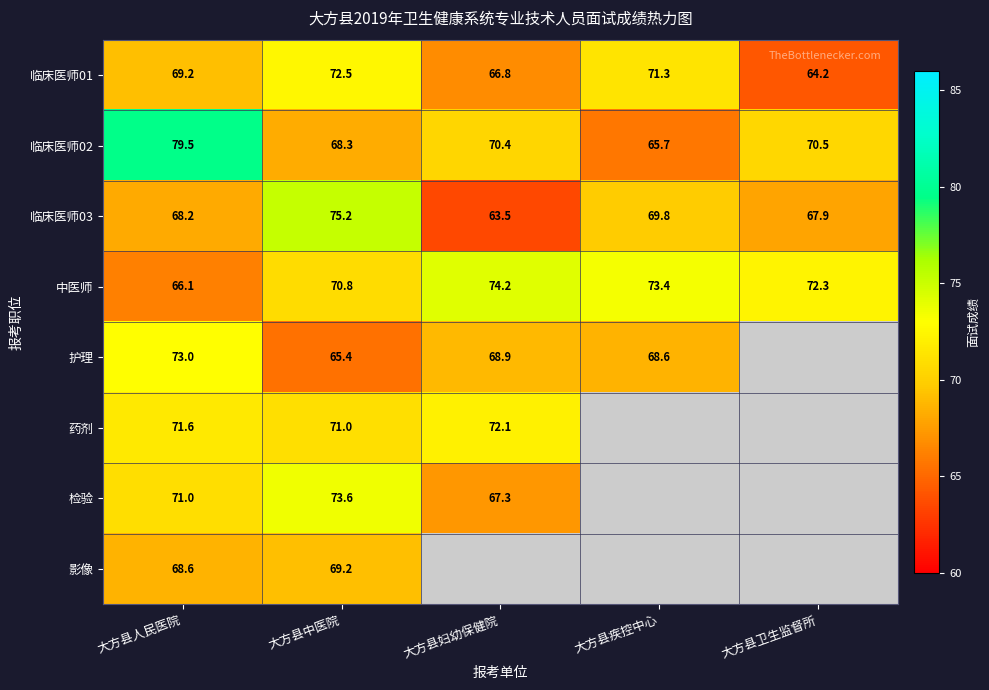

Which has a higher value, 大方县疾控中心 or 大方县卫生监督所?

大方县疾控中心